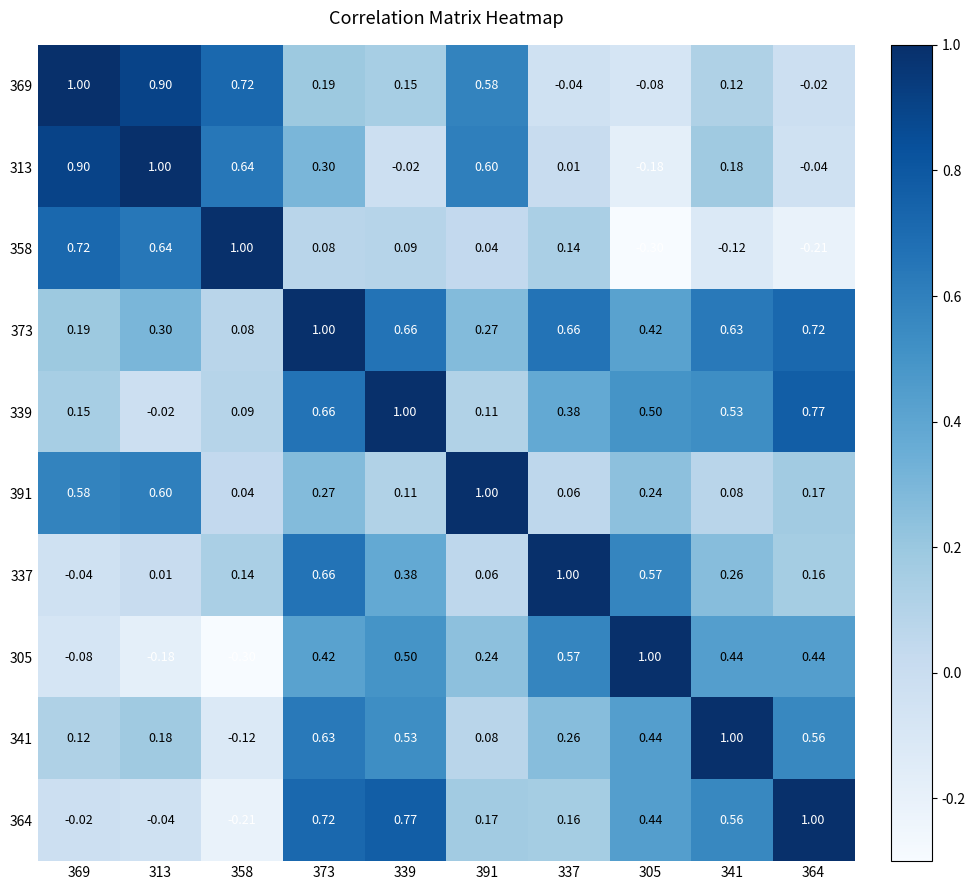

How many categories are shown in the chart?

10